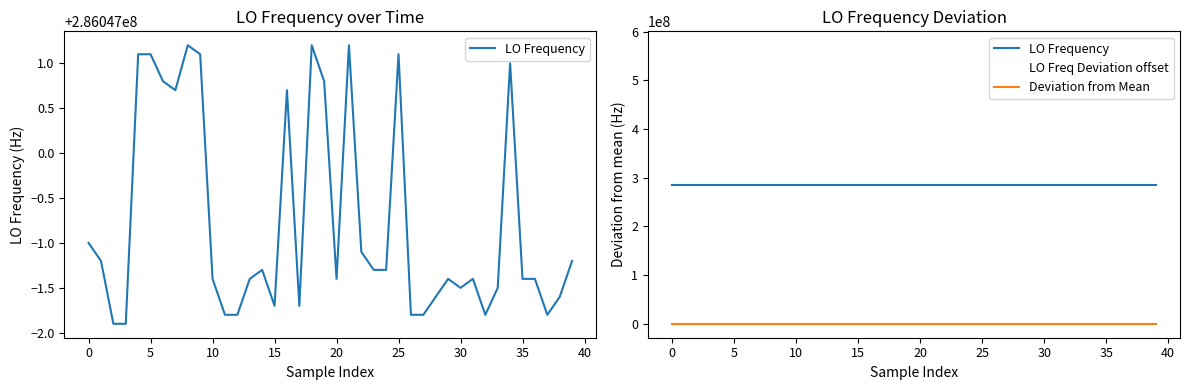

What is the lowest value of the LO Frequency series?

286046998.1